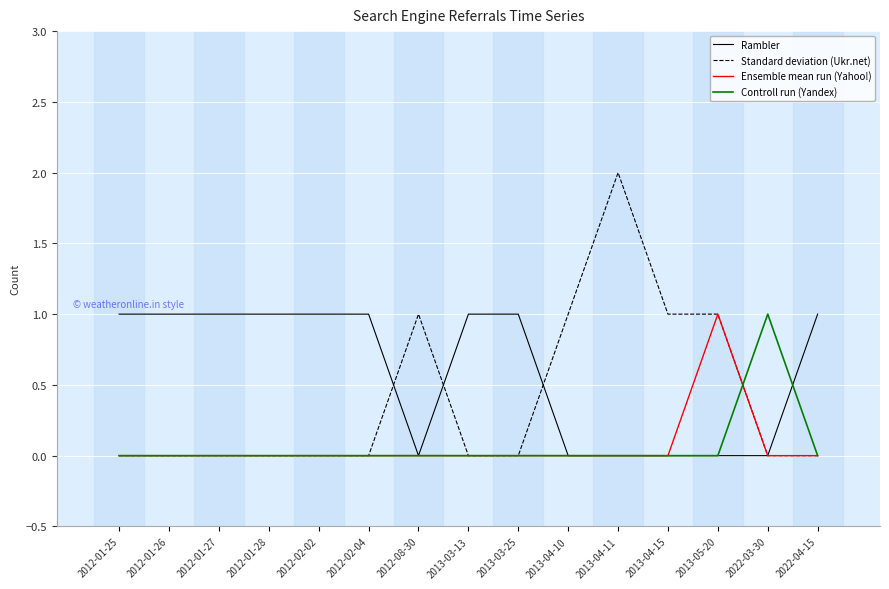

Which series has the widest spread of values?

Standard deviation (Ukr.net)